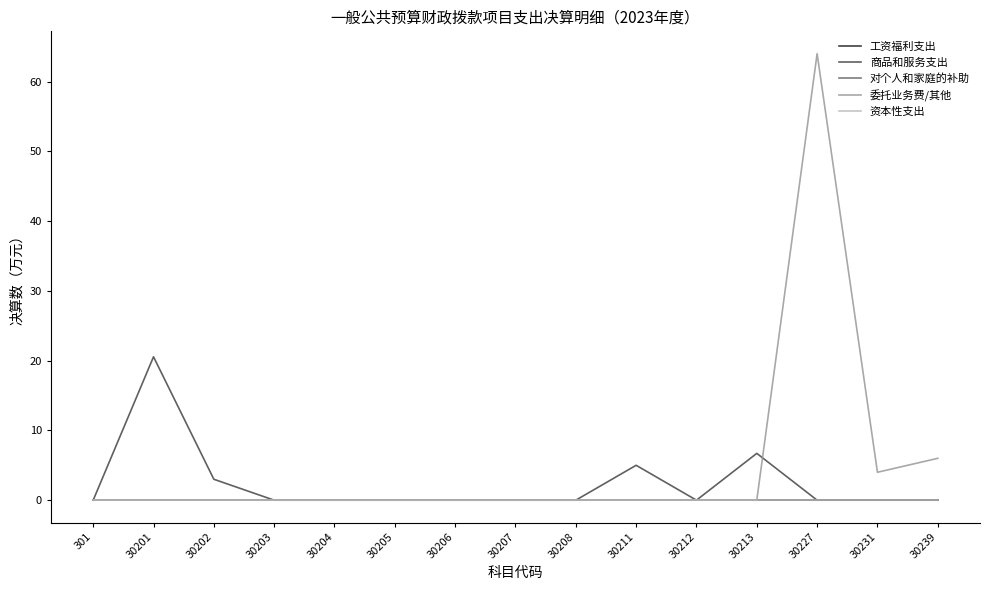

At 30203, list the series in order from smallest to largest.

工资福利支出, 商品和服务支出, 对个人和家庭的补助, 委托业务费/其他, 资本性支出